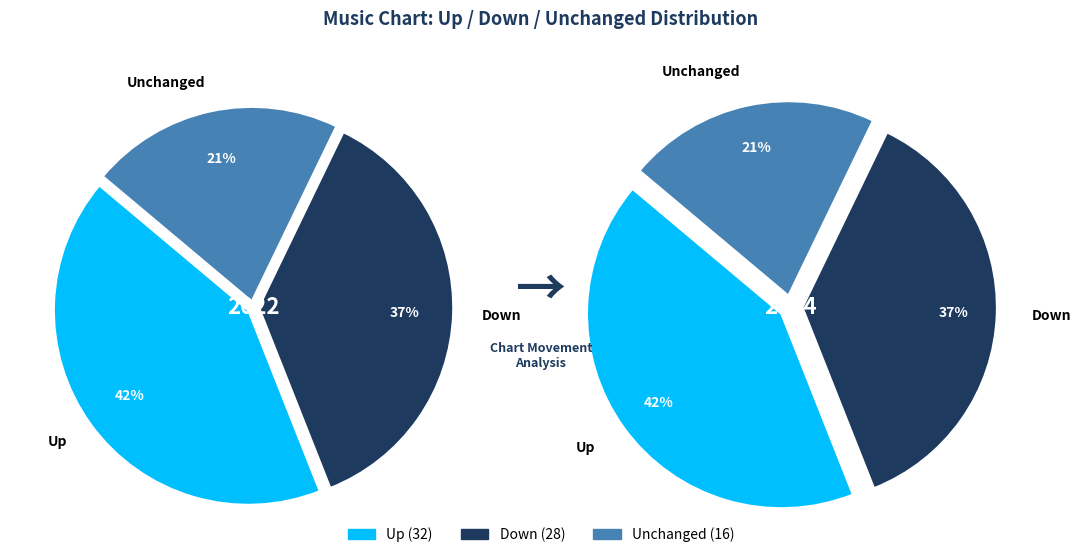

True or false: - accounts for 21% of the total.

True